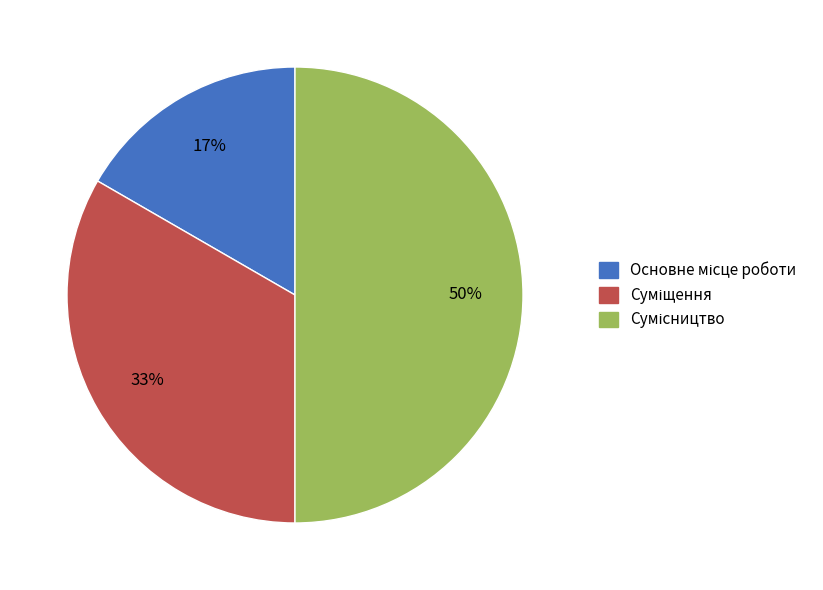

To the nearest percent, what is the average slice percentage?

33%